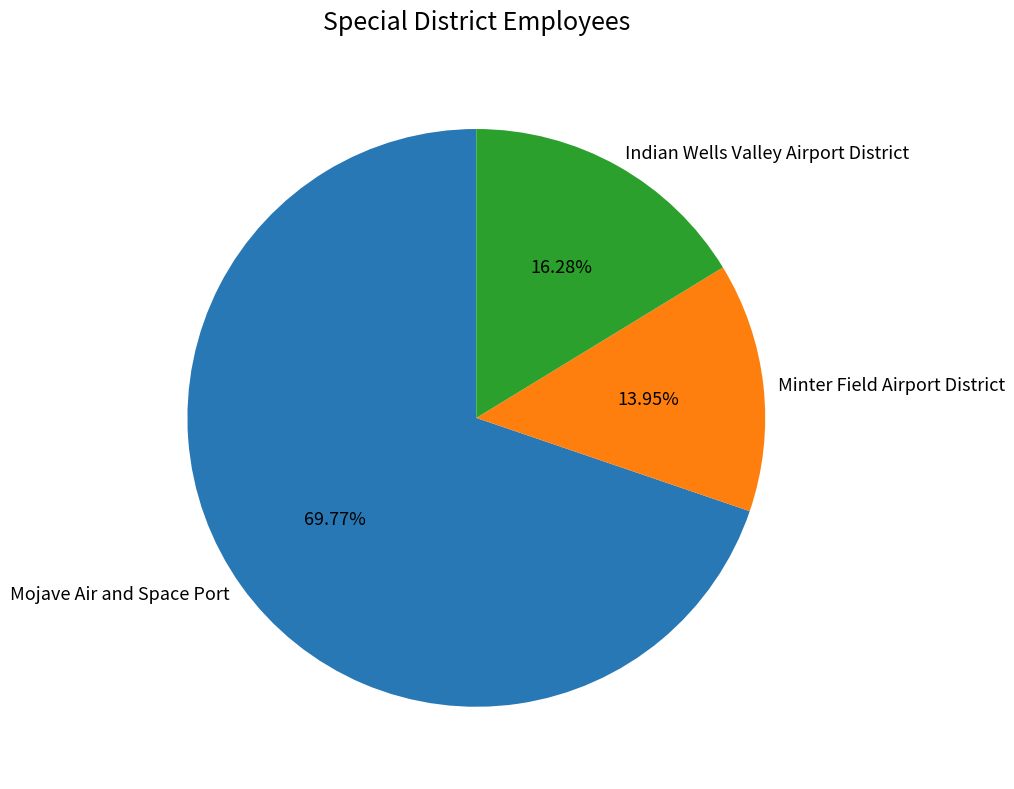

Is it true that Indian Wells Valley Airport District is 16% of the pie?

True